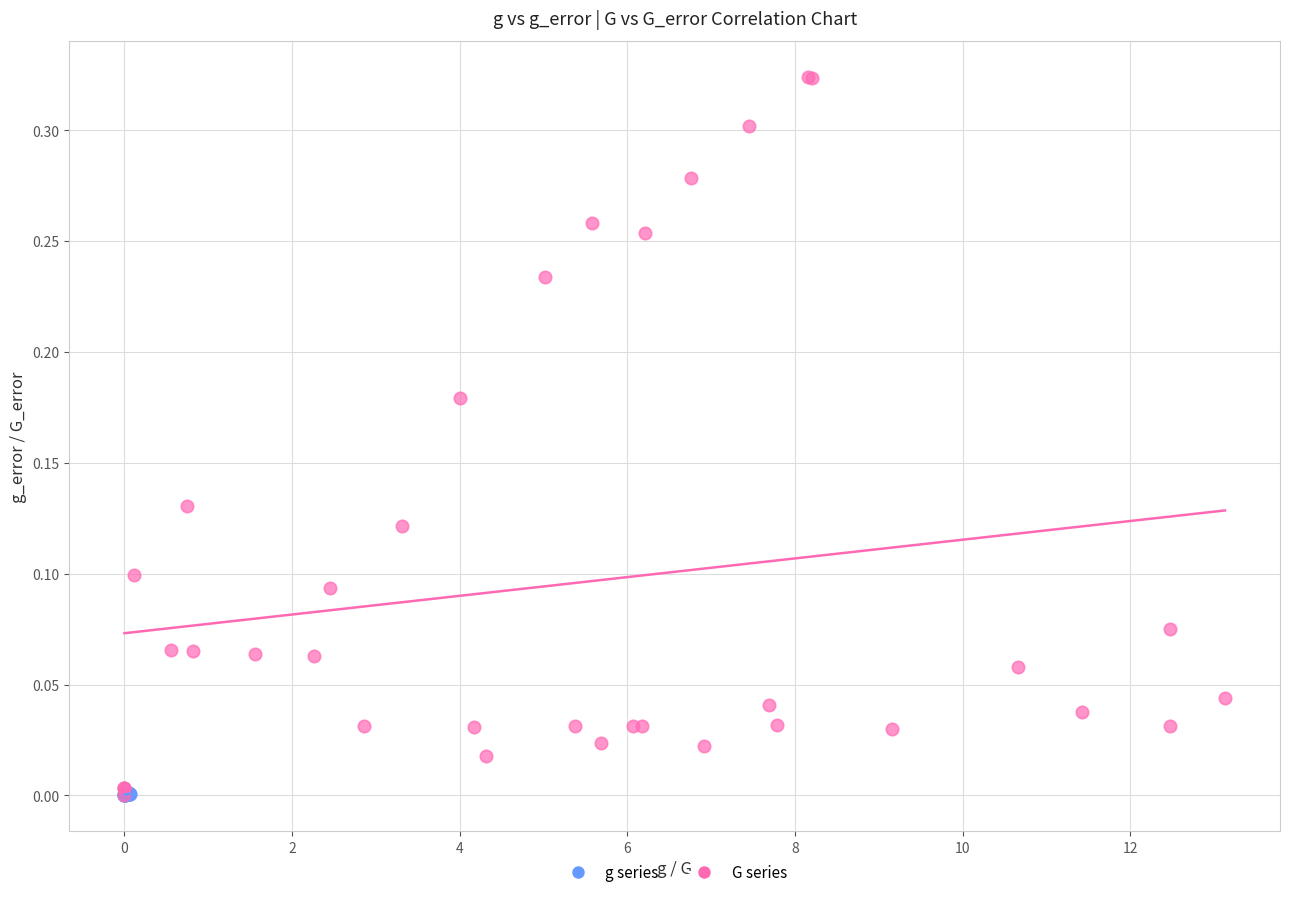

Which series contains the highest Y value?

G series